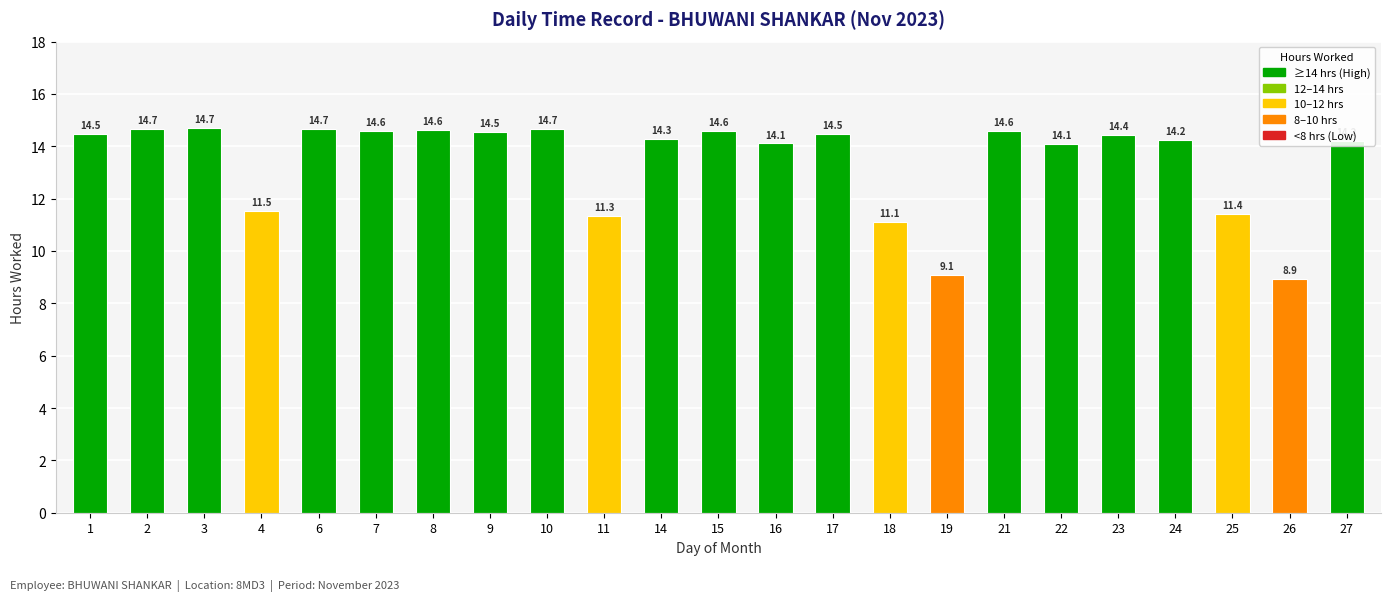

Approximately how many times larger is the value at 16 compared to 24?

1.0